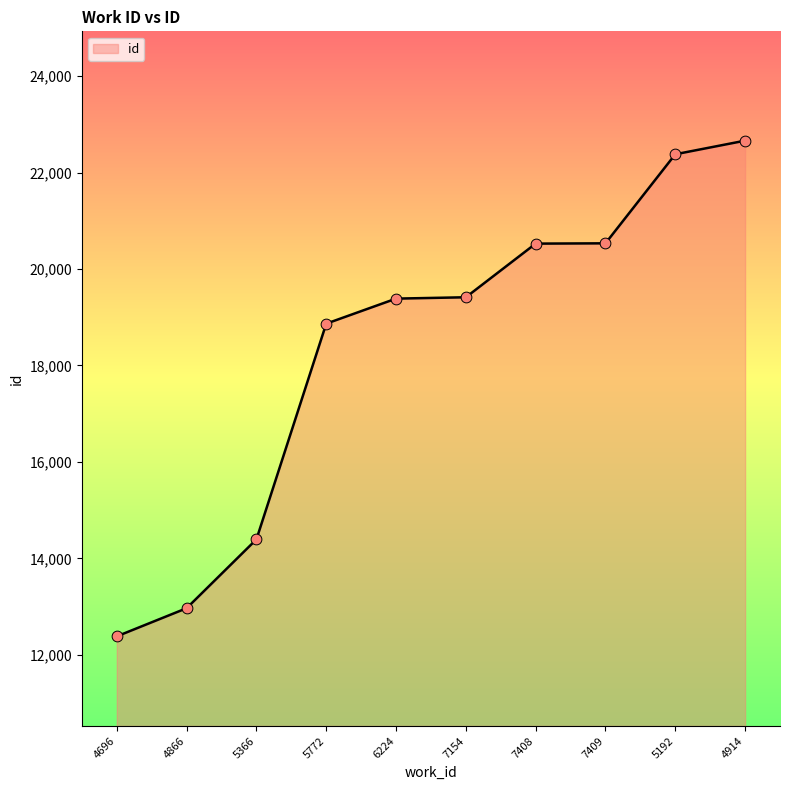

Between 4914 and 5192, which is larger?

4914